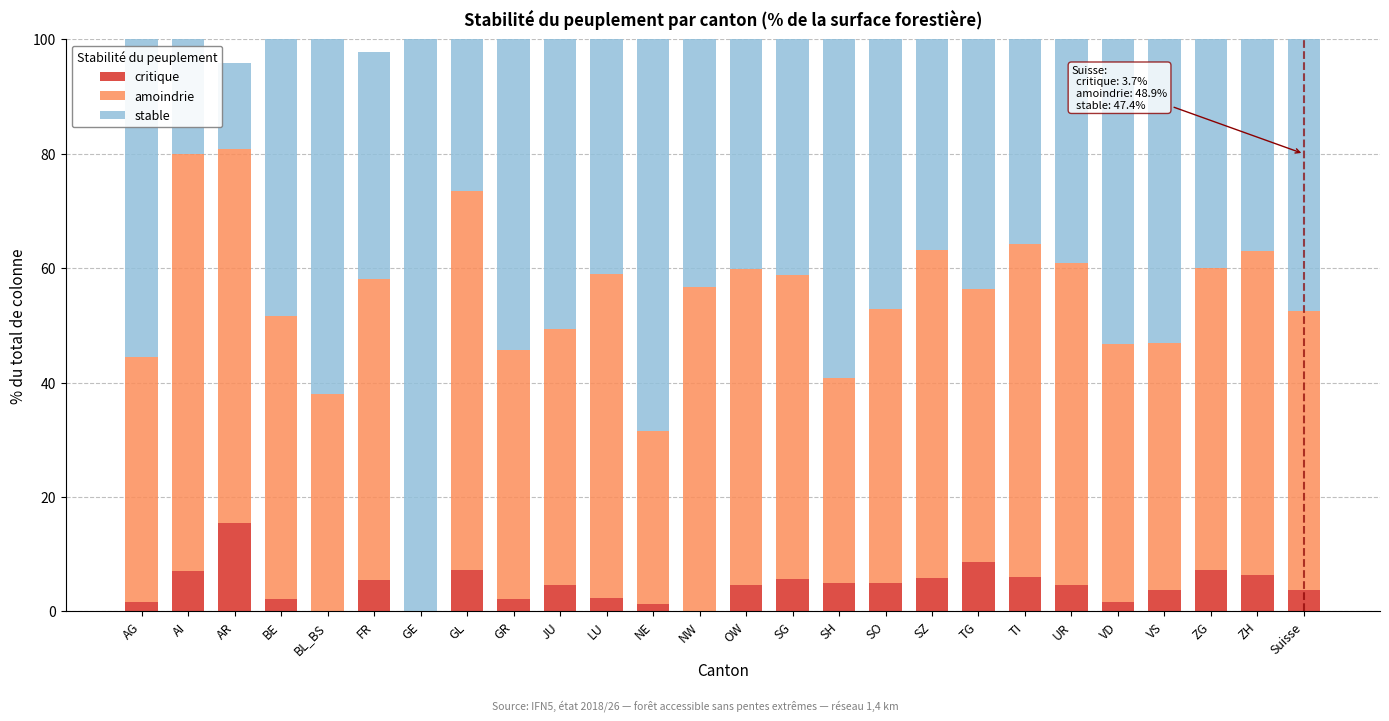

At which label does critique reach its peak?

AR